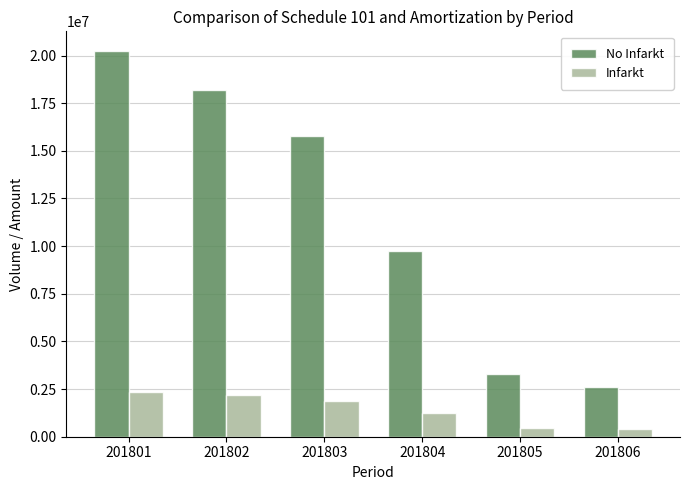

Is the value of No Infarkt at 201804 greater than the value of Infarkt at 201804?

Yes